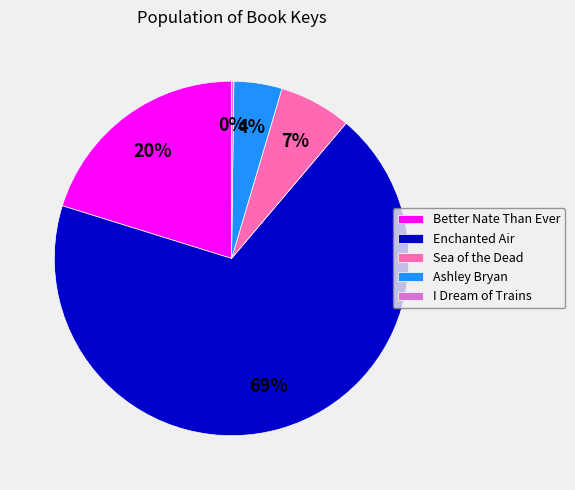

To the nearest percent, what is the average slice percentage?

20%